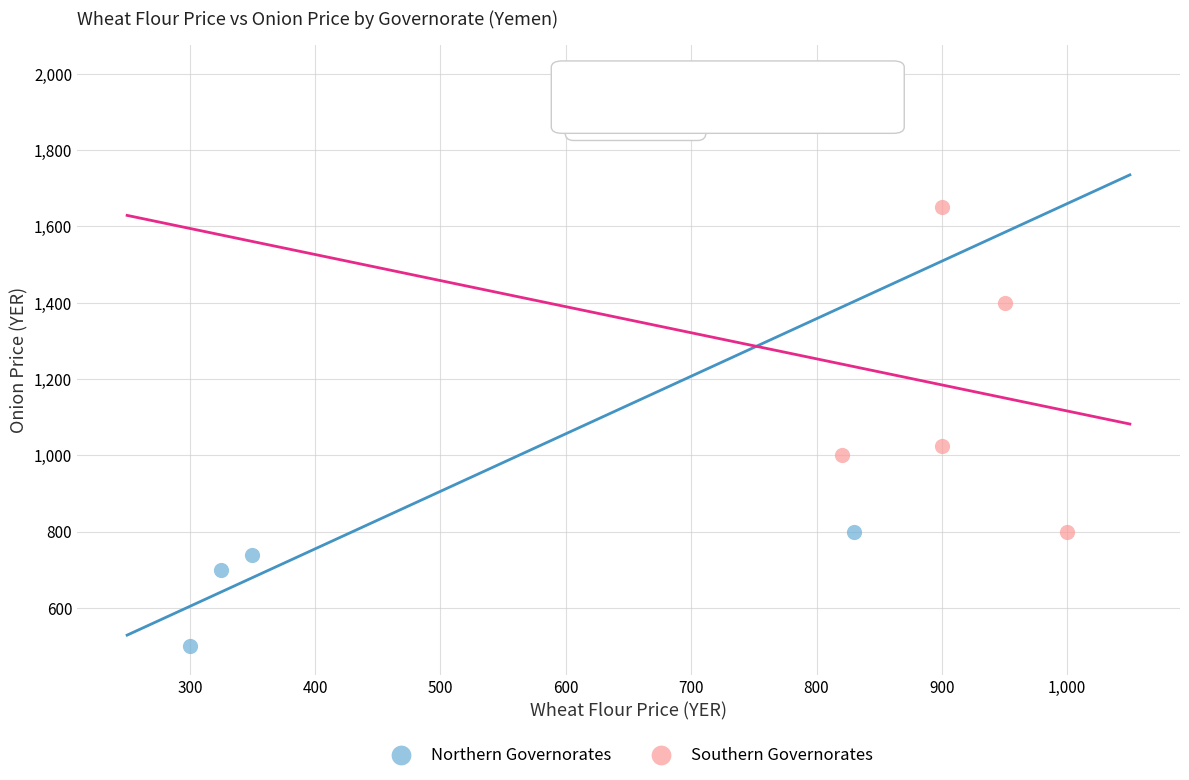

What are all the series names shown in the legend?

Northern Governorates, Southern Governorates